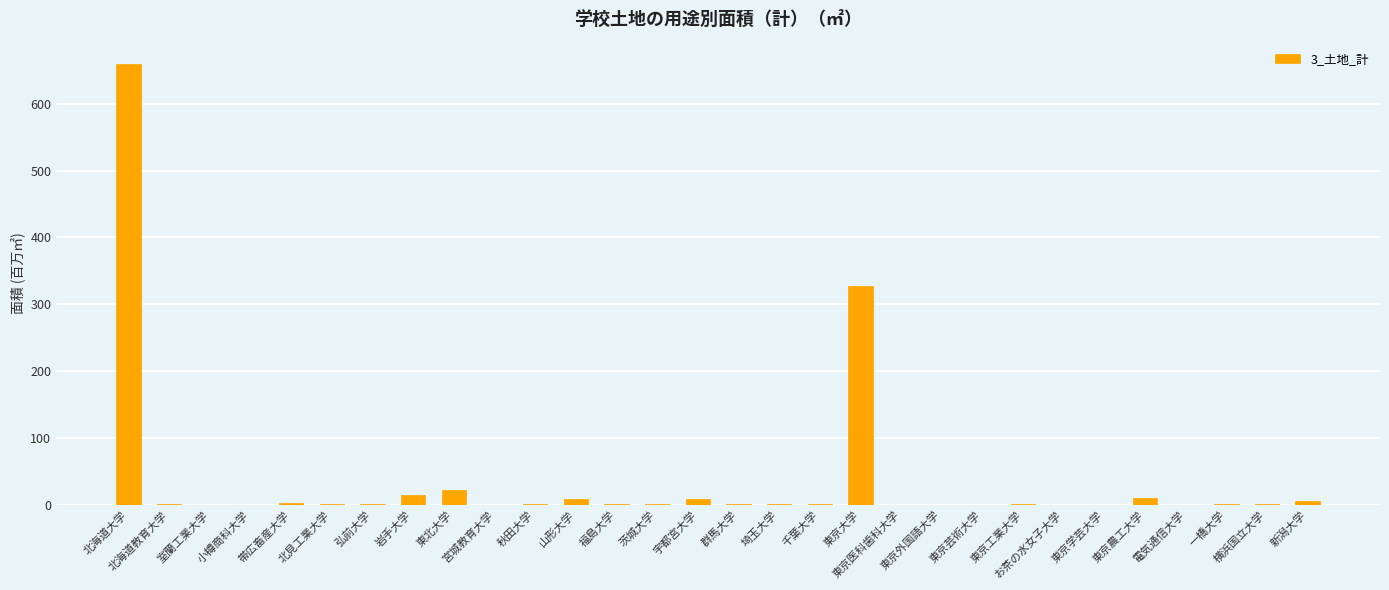

What is the sum of all values?

1067.6